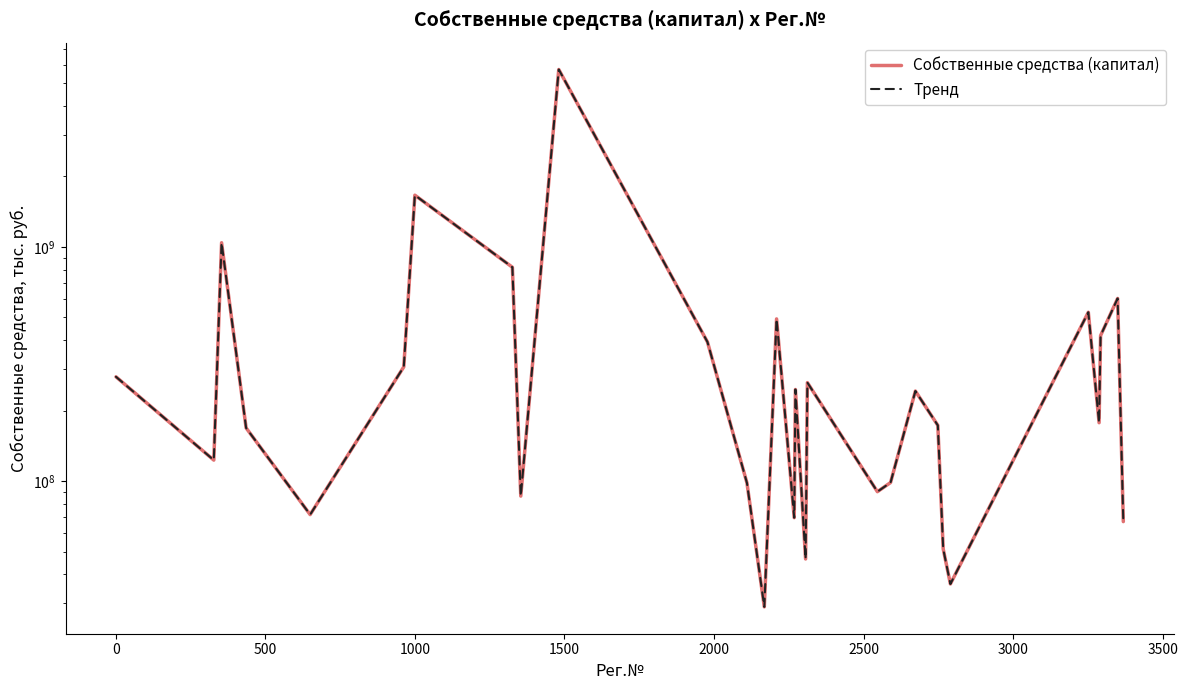

Which series has the widest spread of values?

Собственные средства (капитал)